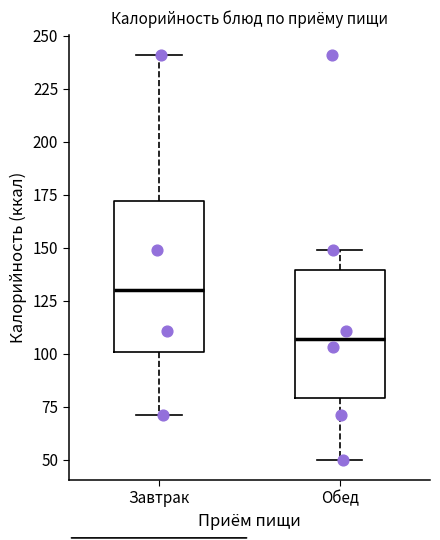

Reading left to right, transcribe this box plot: for each box, give where its median line is, the range the box spans, and where its two whiskers end, as read against the y-axis. The values are not printed on the chart, so give them approximately, as read against the axis.

Завтрак: median 130, box 100 to 170, whiskers 70 to 240
Обед: median 105, box 80 to 140, whiskers 50 to 150